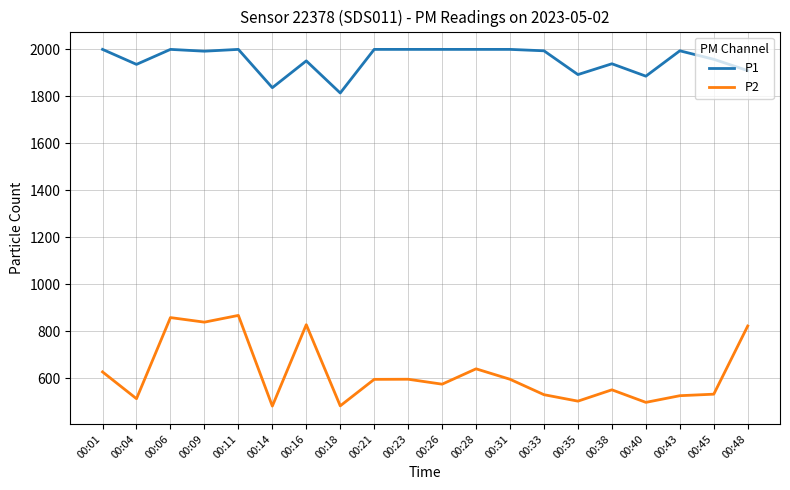

What is the difference between the maximum and minimum values in the P1 series?

185.6